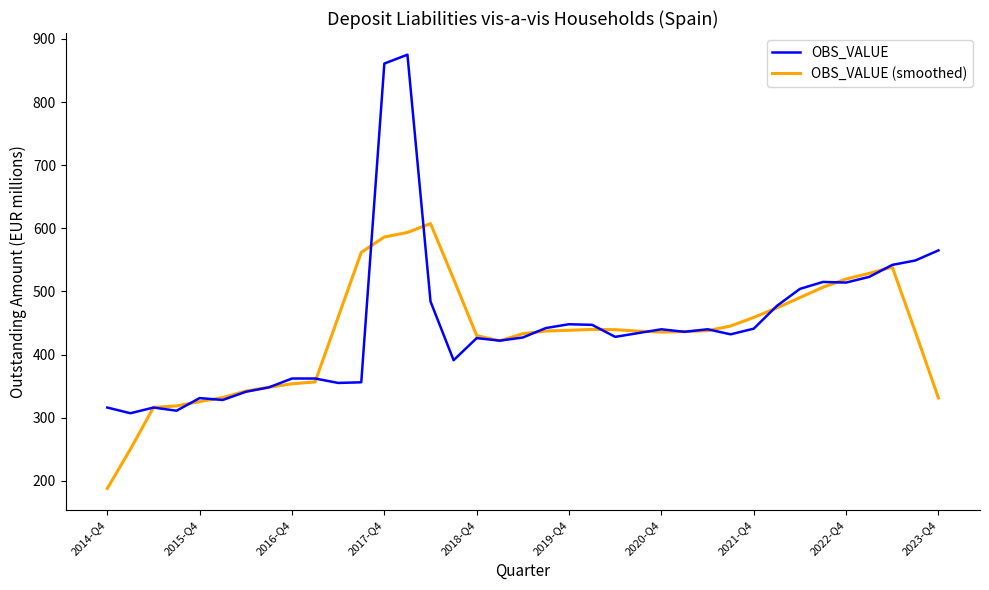

True or false: OBS_VALUE has more than 0 interior local peaks.

True